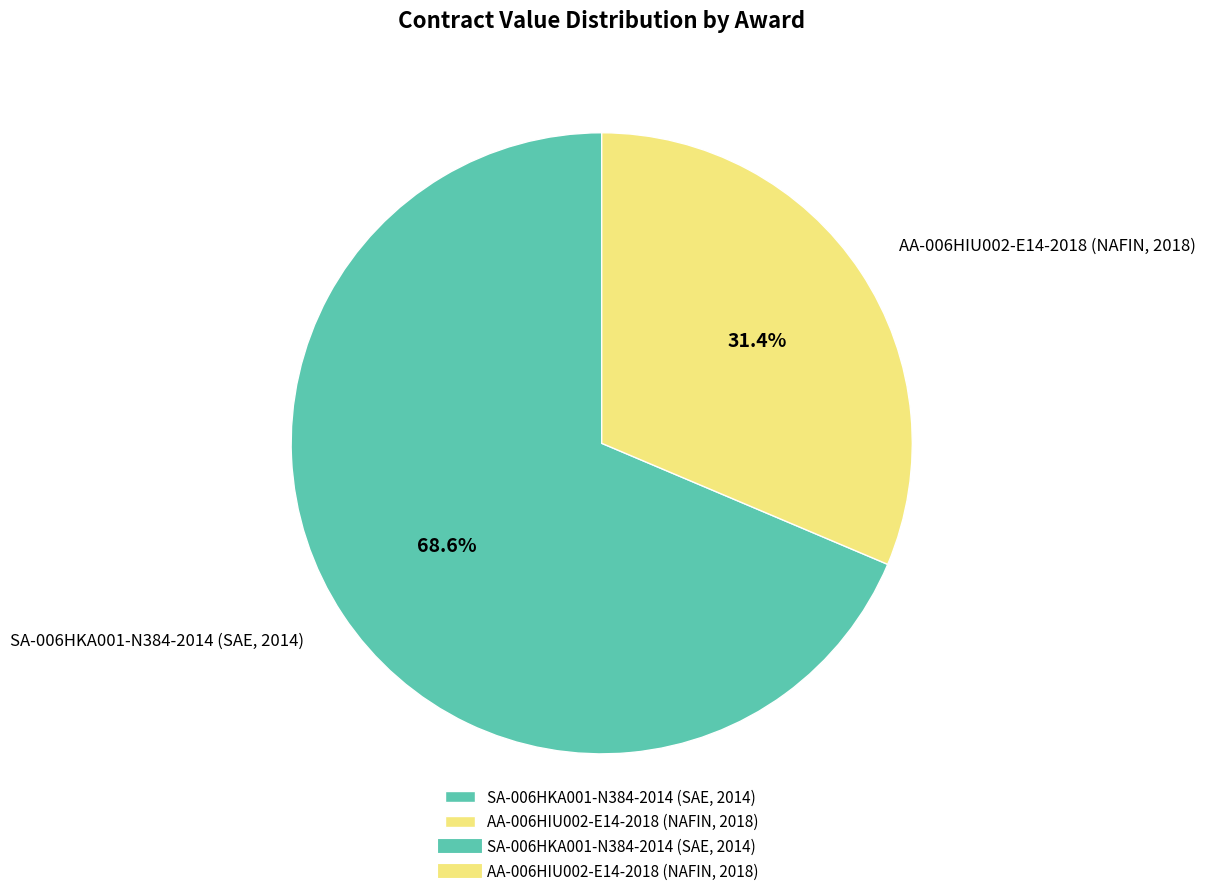

Rank the categories by value from highest to lowest.

SA-006HKA001-N384-2014 (SAE, 2014), AA-006HIU002-E14-2018 (NAFIN, 2018)